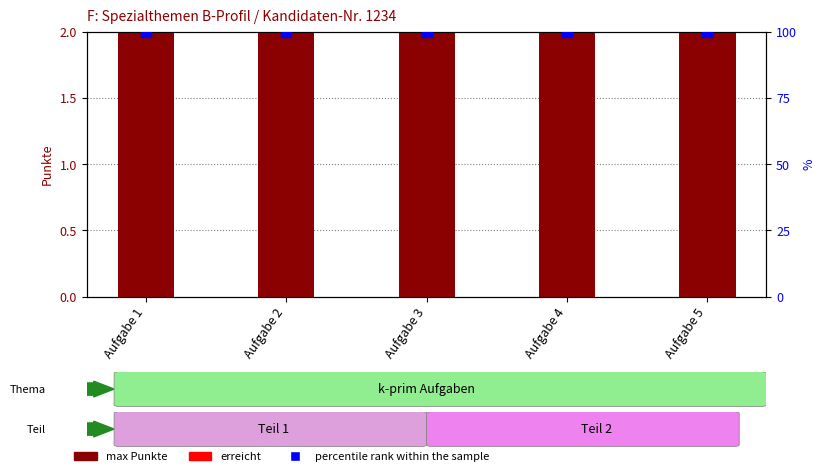

At which label does max reach its peak?

Aufgabe 1